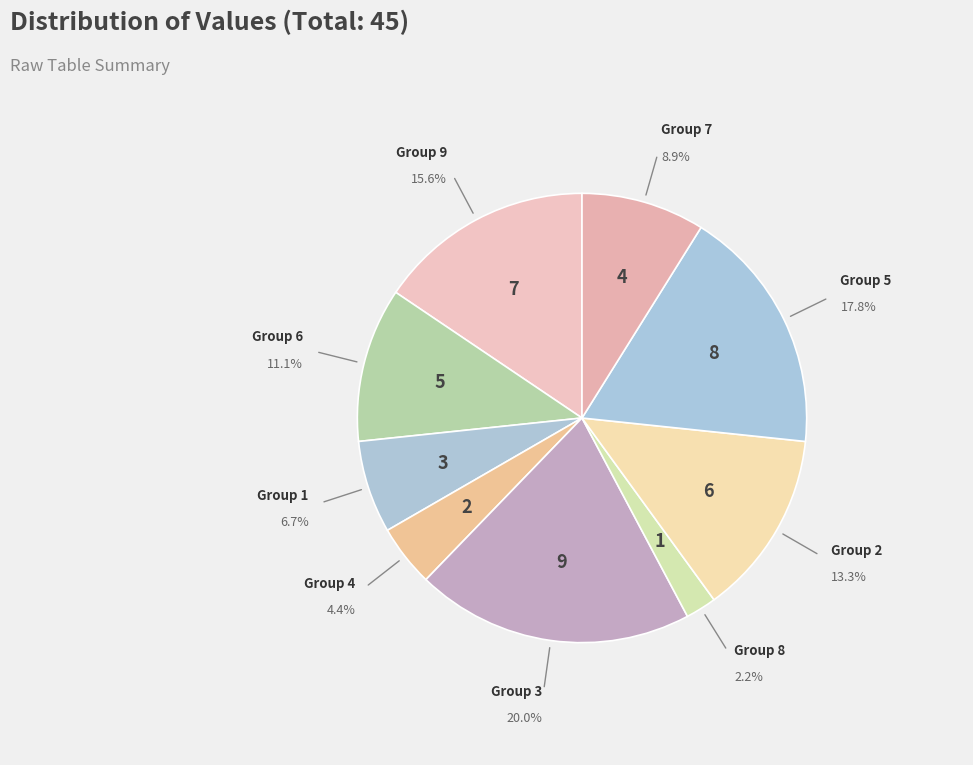

Count the number of slices in the pie.

9